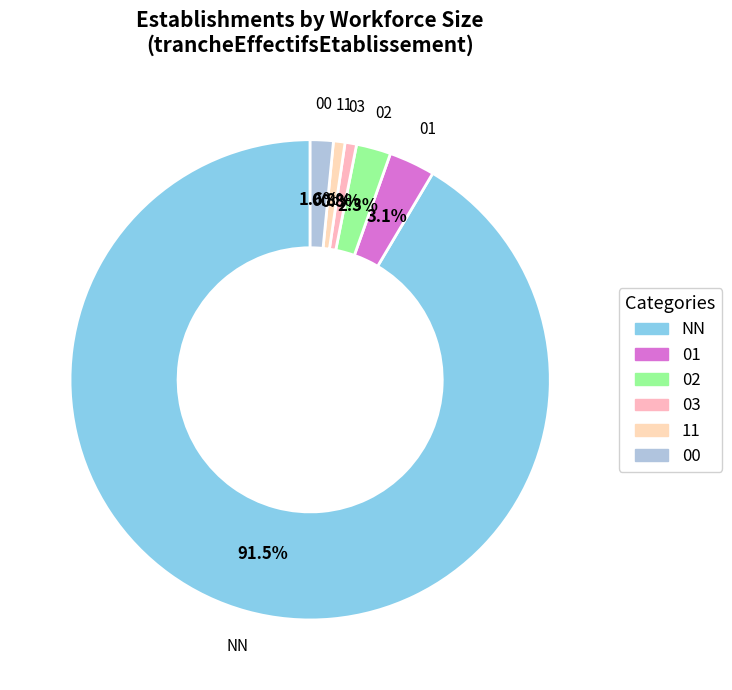

Which slice represents more than half of the pie?

NN